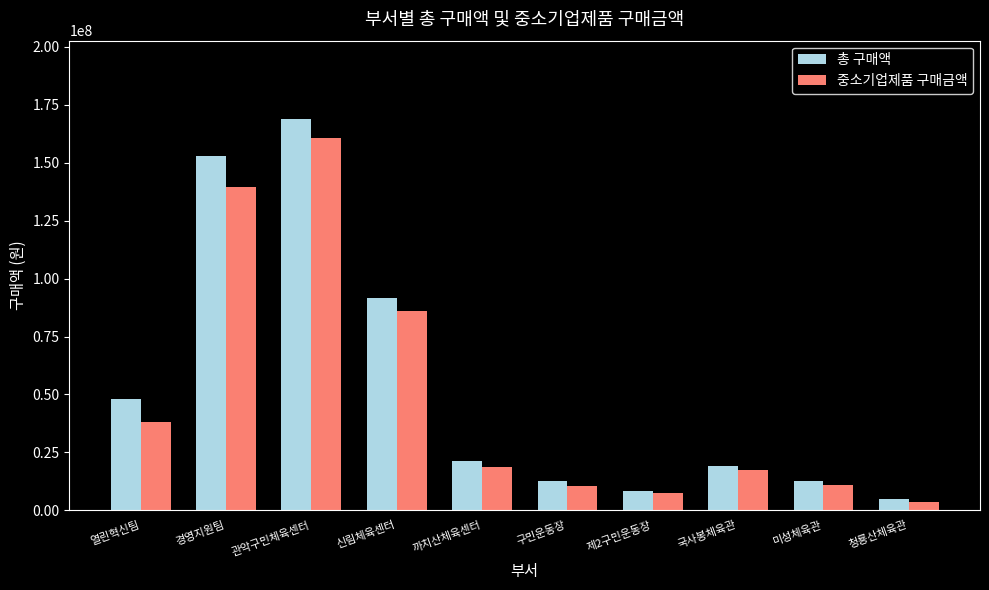

Which category has the highest value in the 중소기업제품 구매금액 series?

관악구민체육센터